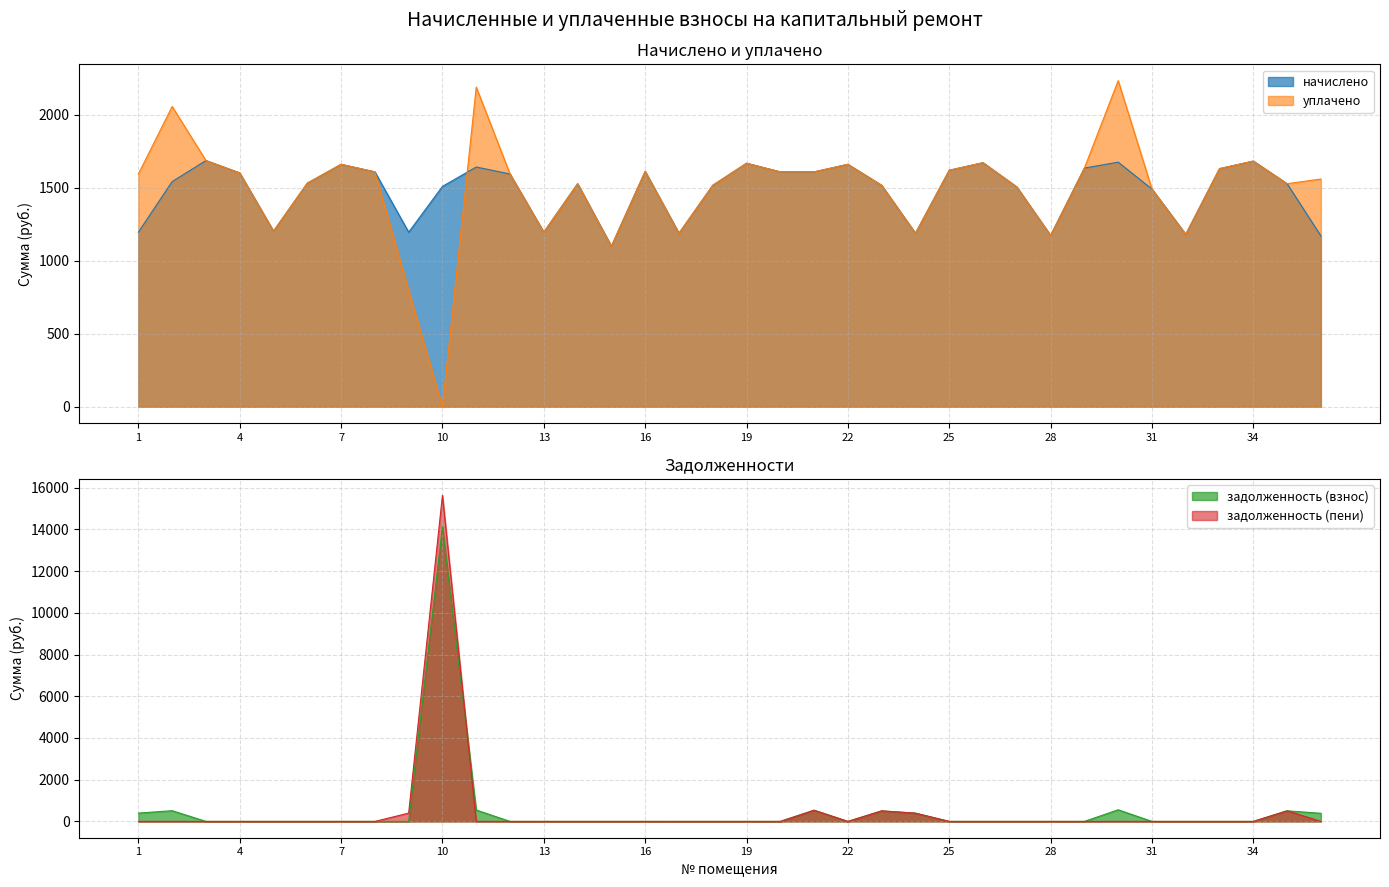

What is the average value of the задолженность (взнос) series?

513.1